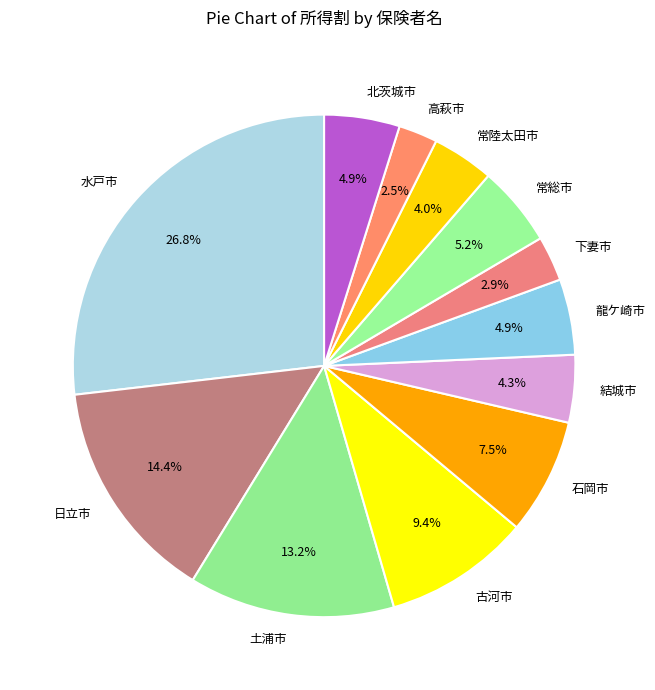

Does 高萩市 account for over 50% of the chart?

No